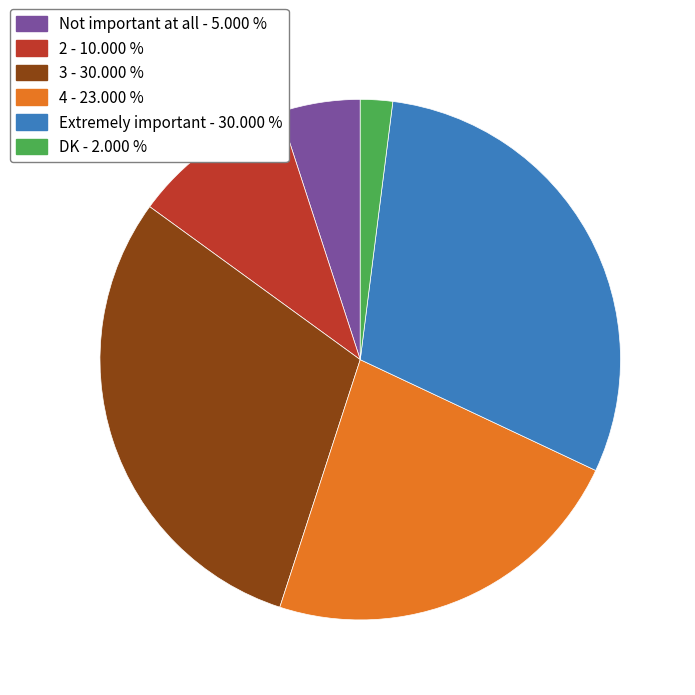

Which category has the smallest portion of the pie?

DK